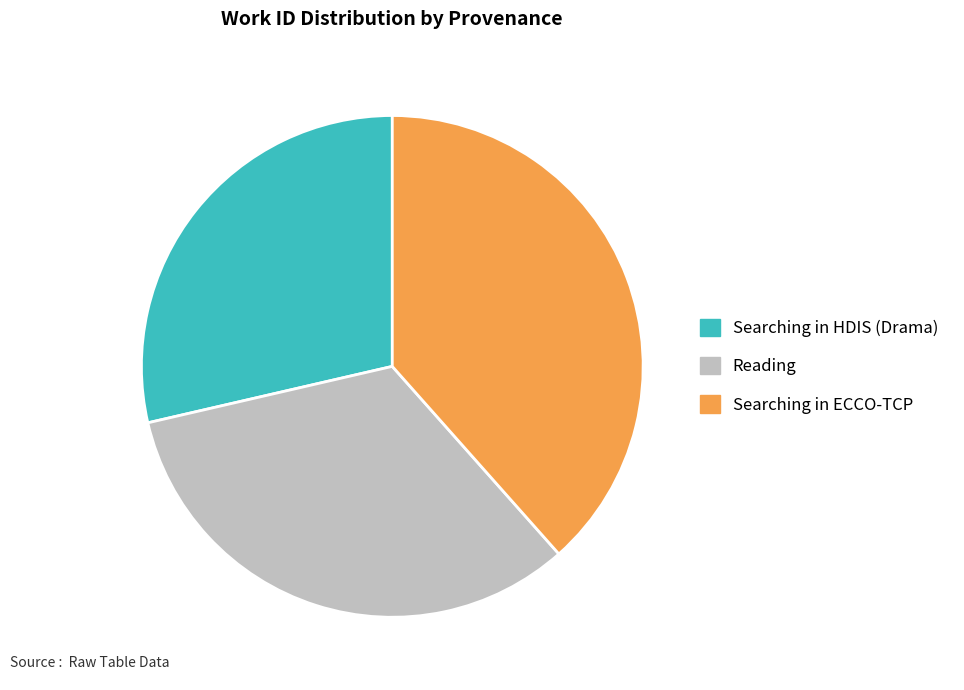

Approximately how many times larger is the value at Searching in HDIS (Drama) compared to Searching in ECCO-TCP?

0.7